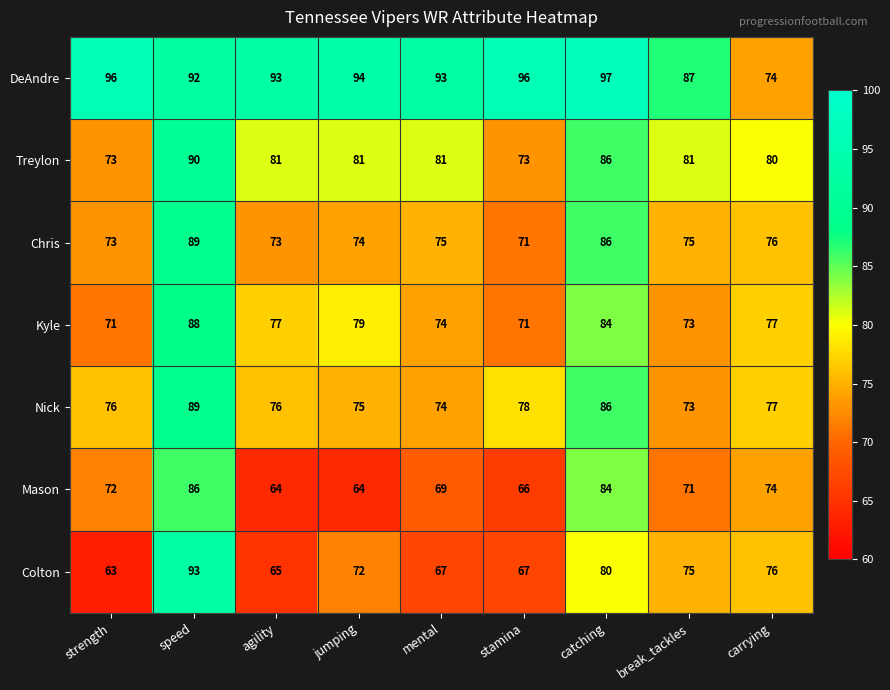

Between strength and speed, which series saw the biggest shift?

Colton